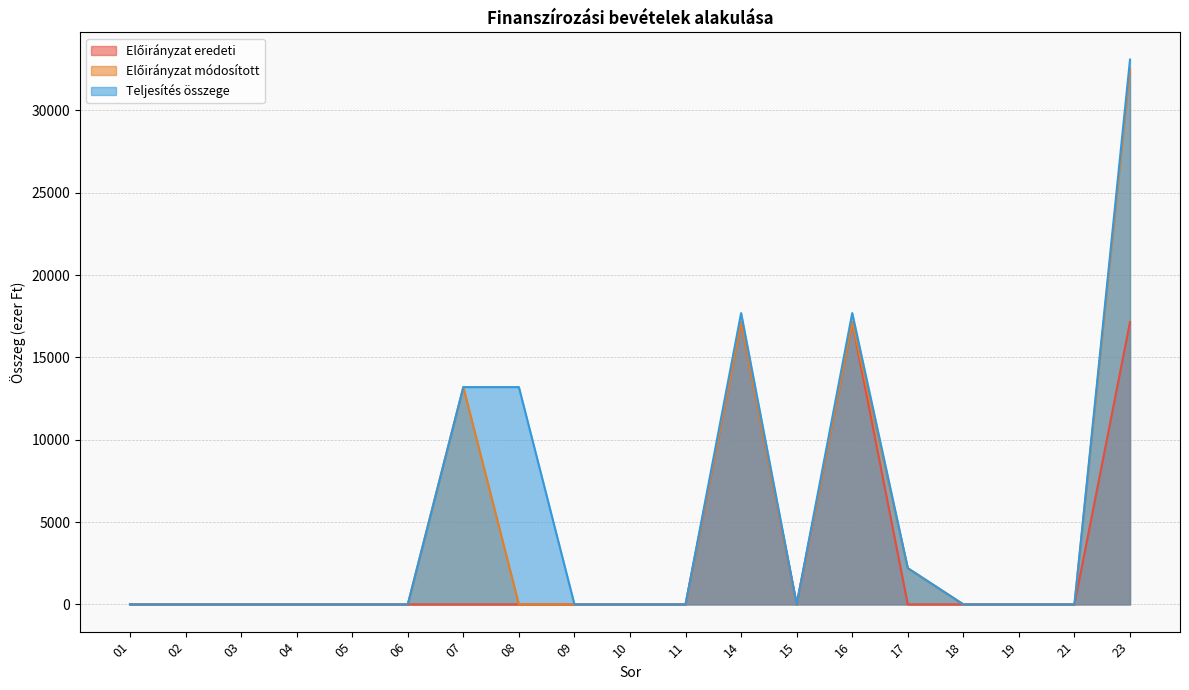

Does the chart have visible grid lines?

Yes